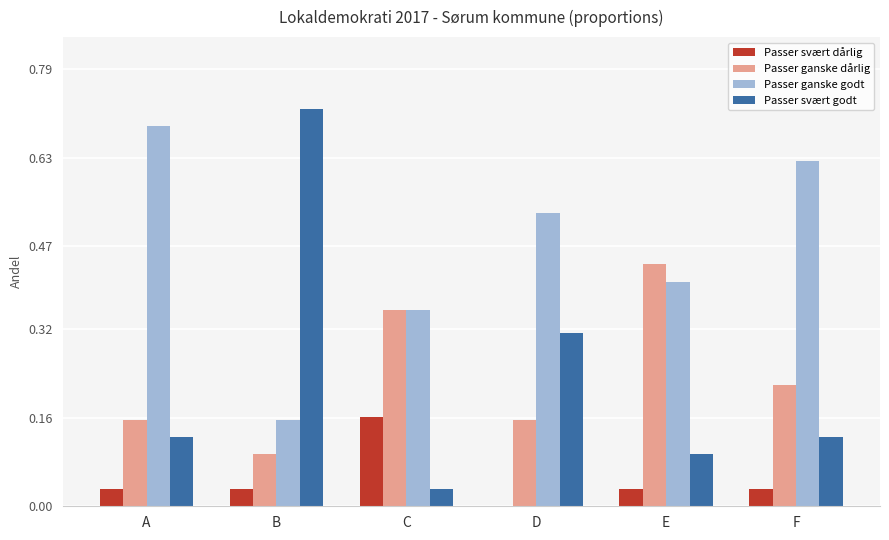

Does the chart contain stacked bars?

No